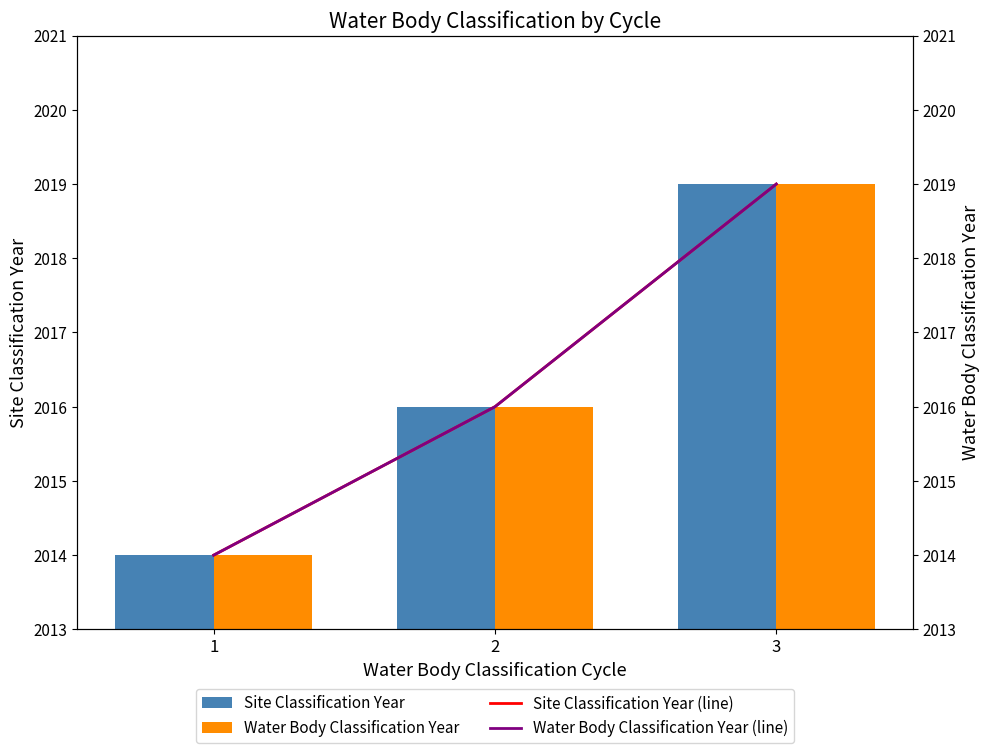

At which label is Site Classification Year (line) closest to 2016?

2